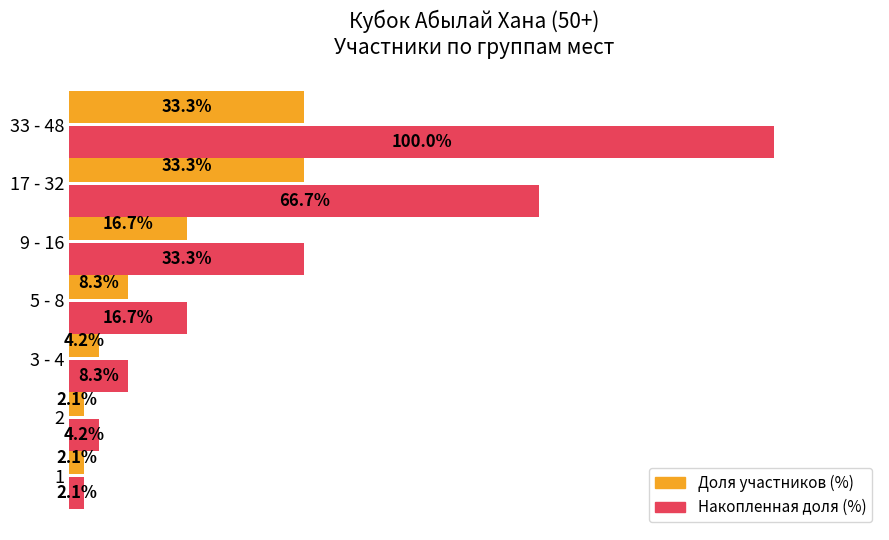

Rank the series by their average value, from highest to lowest.

Накопленная доля (%), Доля участников (%)